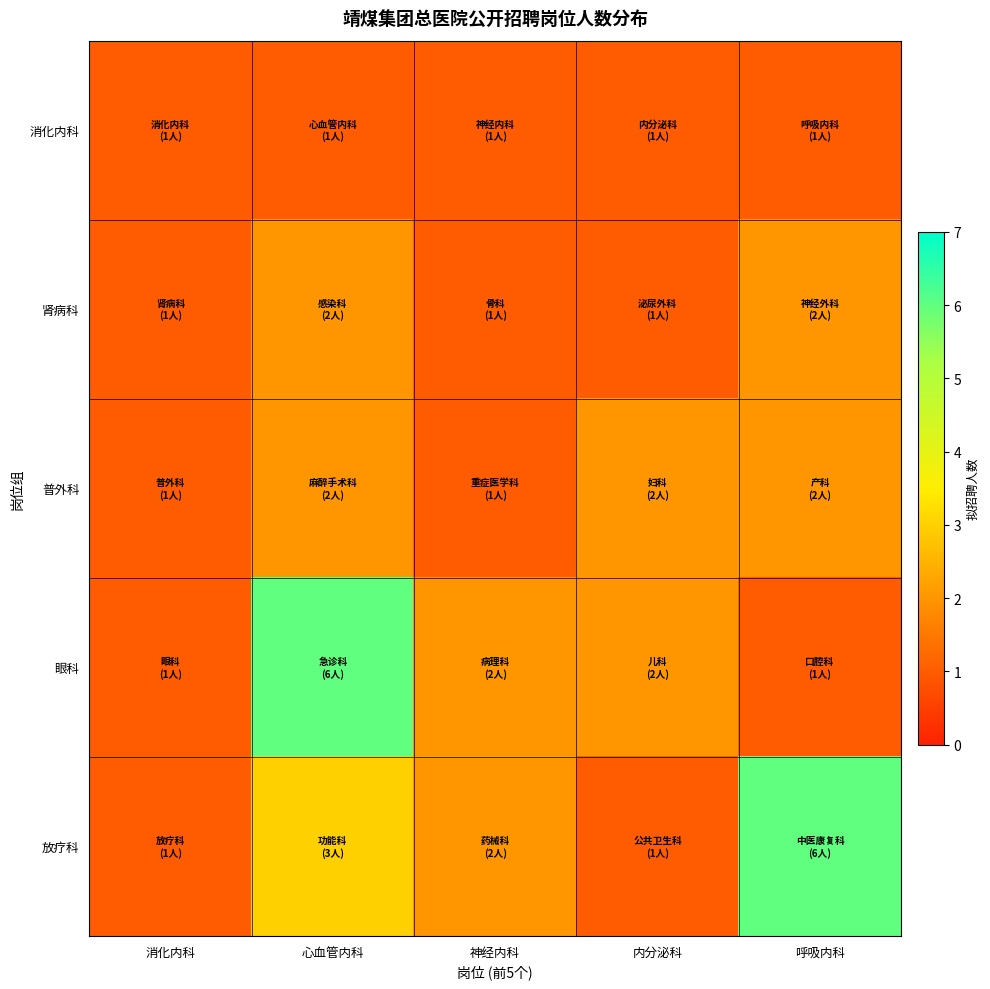

What is the total value across all series at 心血管内科?

14